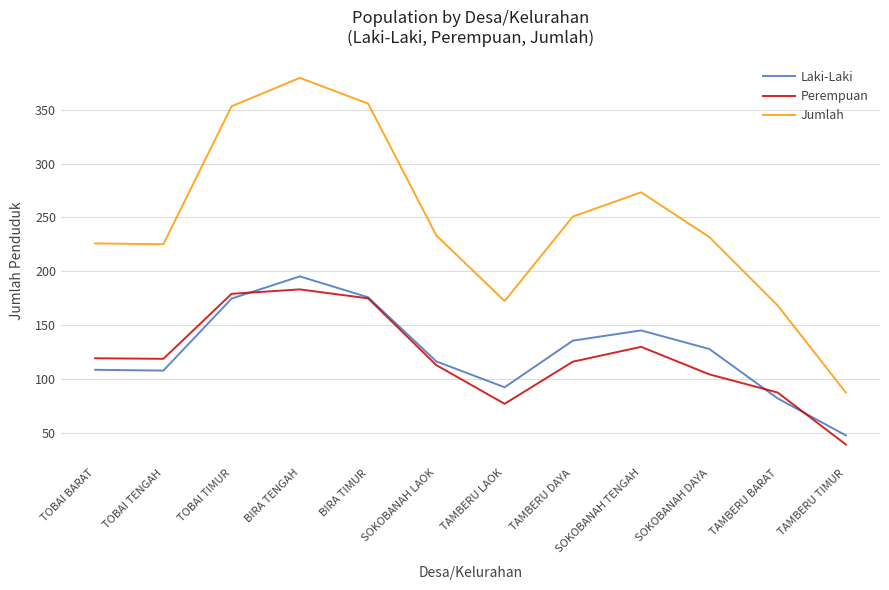

Which category has the lowest value in the Laki-Laki series?

TAMBERU TIMUR